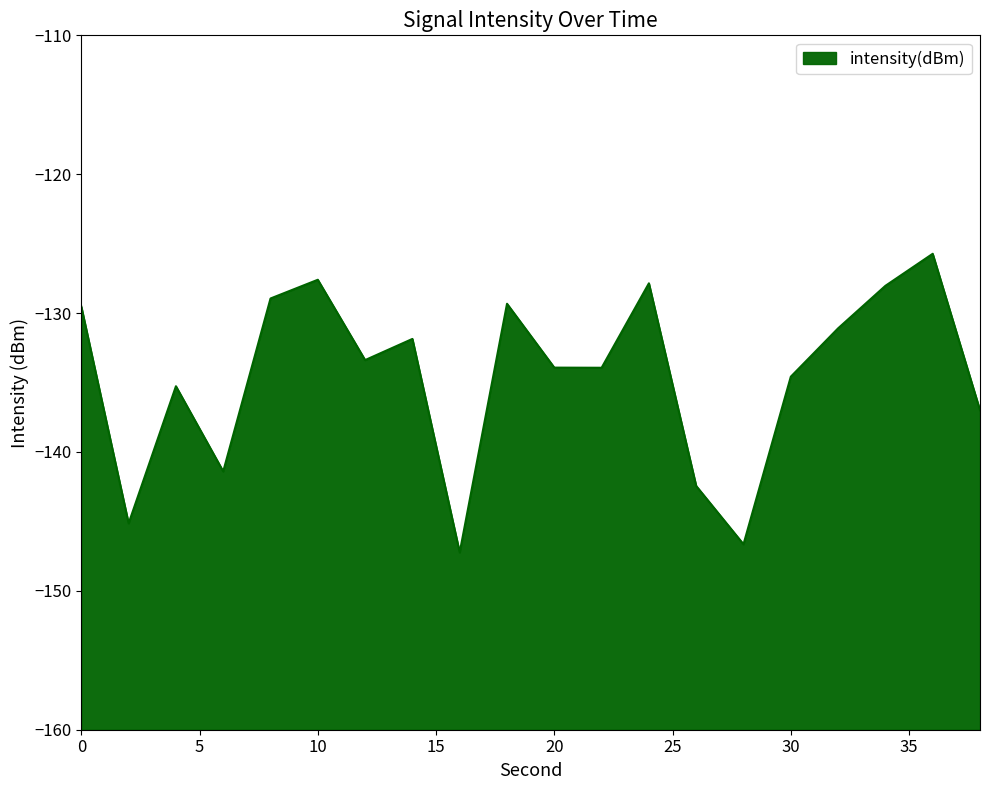

Is it true that the value at 12 is -133.4?

True